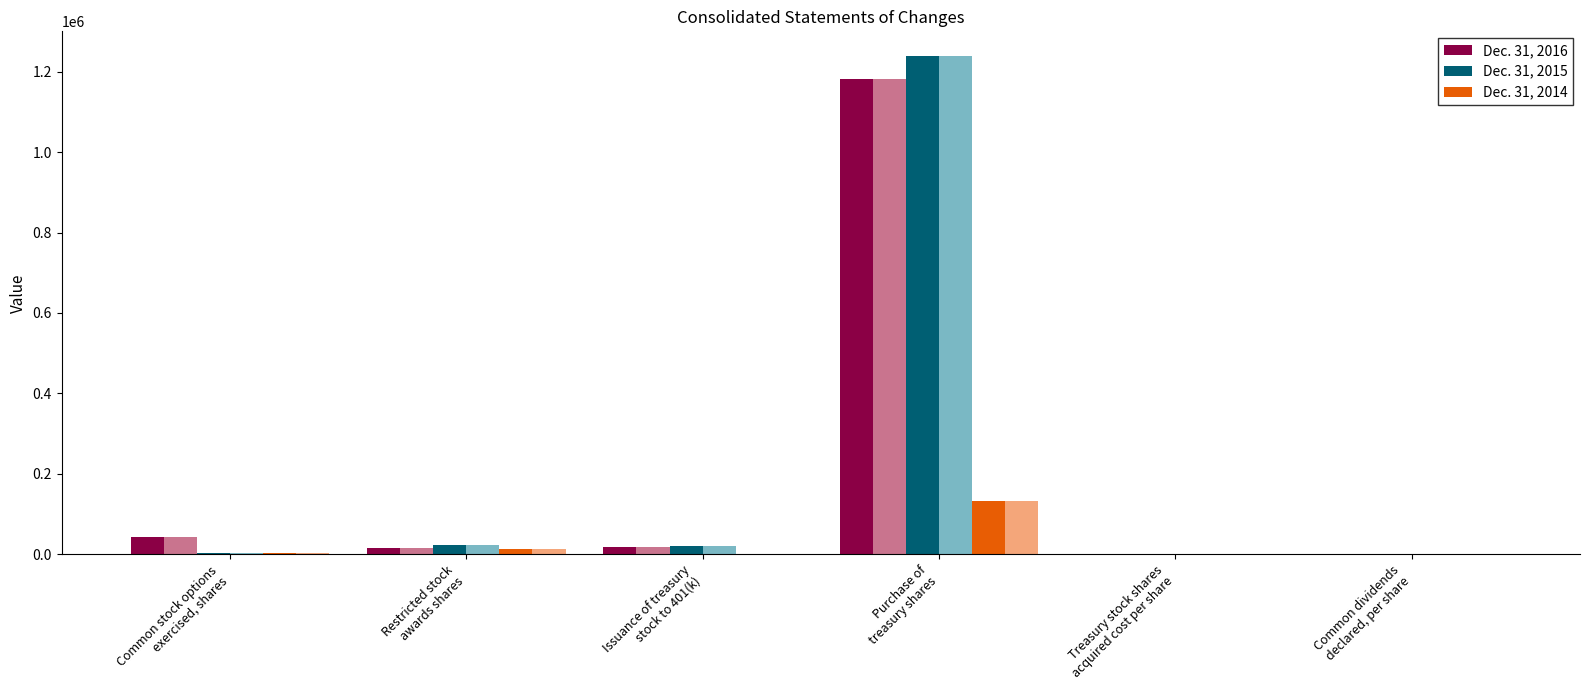

Reading left to right, extract all data points from this chart.

Dec. 31, 2016: Common stock options
exercised, shares=43463.0	Restricted stock
awards shares=16680.0	Issuance of treasury
stock to 401(k)=18218.0	Purchase of
treasury shares=1182294.0	Treasury stock shares
acquired cost per share=20.1	Common dividends
declared, per share=0.6
Dec. 31, 2015: Common stock options
exercised, shares=4323.0	Restricted stock
awards shares=23057.0	Issuance of treasury
stock to 401(k)=20745.0	Purchase of
treasury shares=1238299.0	Treasury stock shares
acquired cost per share=17.4	Common dividends
declared, per share=0.5
Dec. 31, 2014: Common stock options
exercised, shares=3854.0	Restricted stock
awards shares=13933.0	Issuance of treasury
stock to 401(k)=0.0	Purchase of
treasury shares=132773.0	Treasury stock shares
acquired cost per share=16.3	Common dividends
declared, per share=0.5